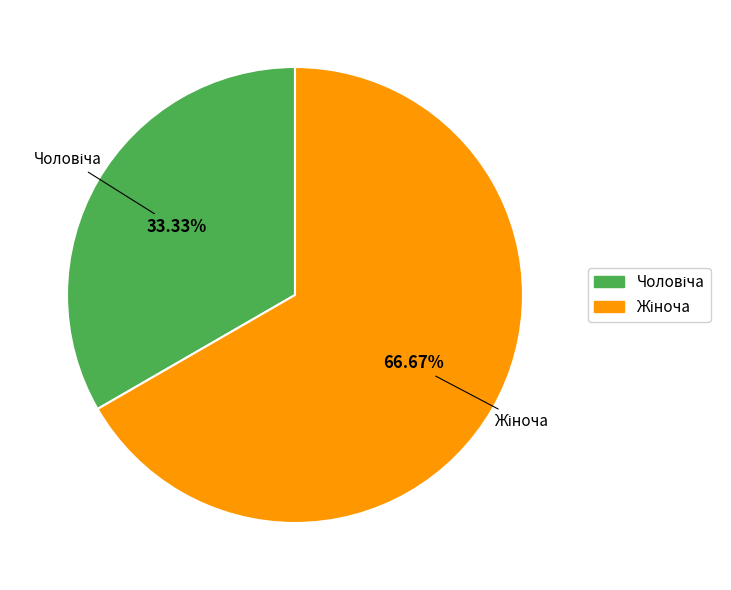

Count the number of slices in the pie.

2